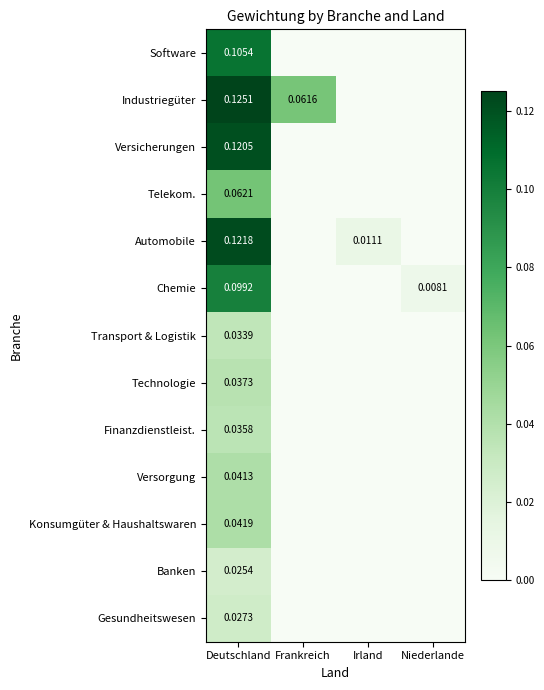

Between Frankreich and Irland, which is larger?

Frankreich